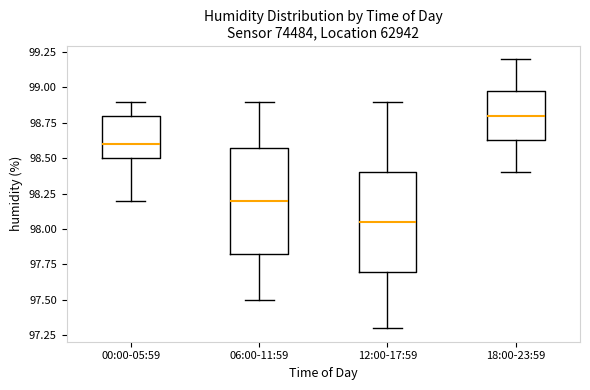

Reading left to right, read every box against the y-axis: the position of its median line, the range the box covers, and the ends of its whiskers. The values are not printed on the chart, so give them approximately, as read against the axis.

00:00-05:59: median 98.60, box 98.50 to 98.80, whiskers 98.20 to 98.90
06:00-11:59: median 98.20, box 97.85 to 98.60, whiskers 97.50 to 98.90
12:00-17:59: median 98.05, box 97.70 to 98.40, whiskers 97.30 to 98.90
18:00-23:59: median 98.80, box 98.65 to 99.00, whiskers 98.40 to 99.20